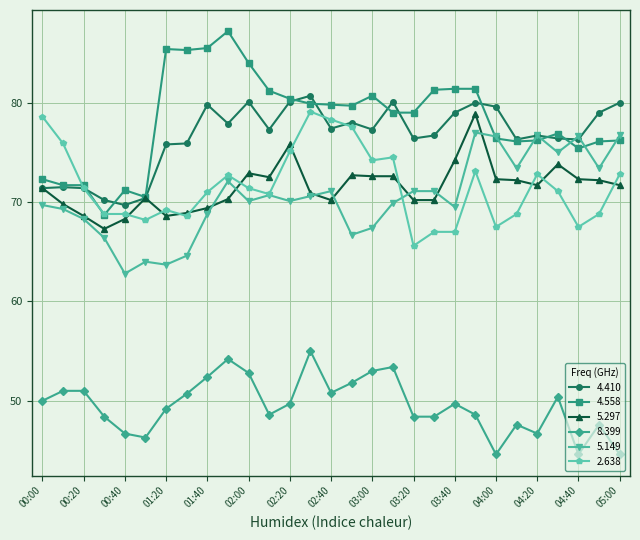

What are all the series names shown in the legend?

4.410, 4.558, 5.297, 8.399, 5.149, 2.638